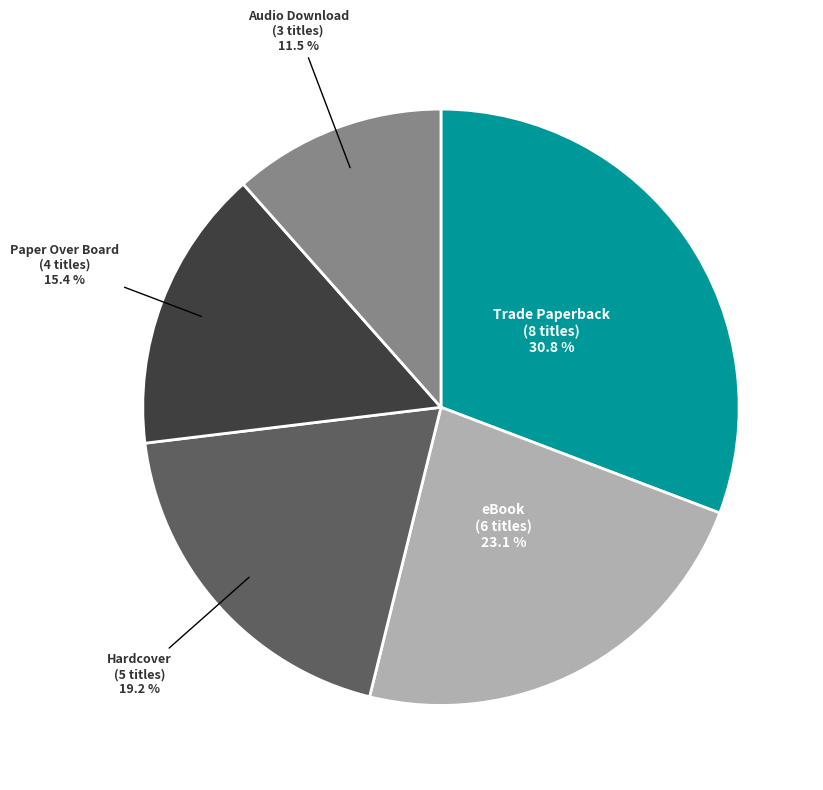

How many slices are in this pie chart?

5